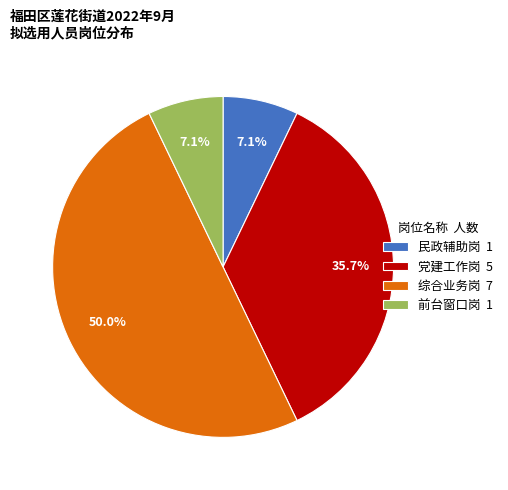

To the nearest percent, what is the average slice percentage?

25%